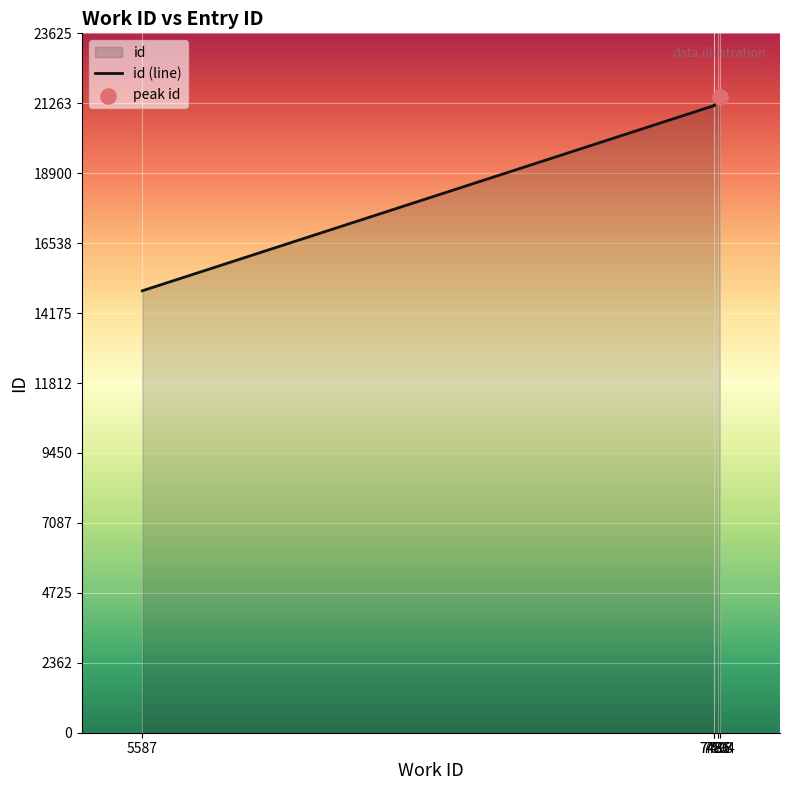

Approximately how many times larger is the value at 7486 compared to 7504?

1.0